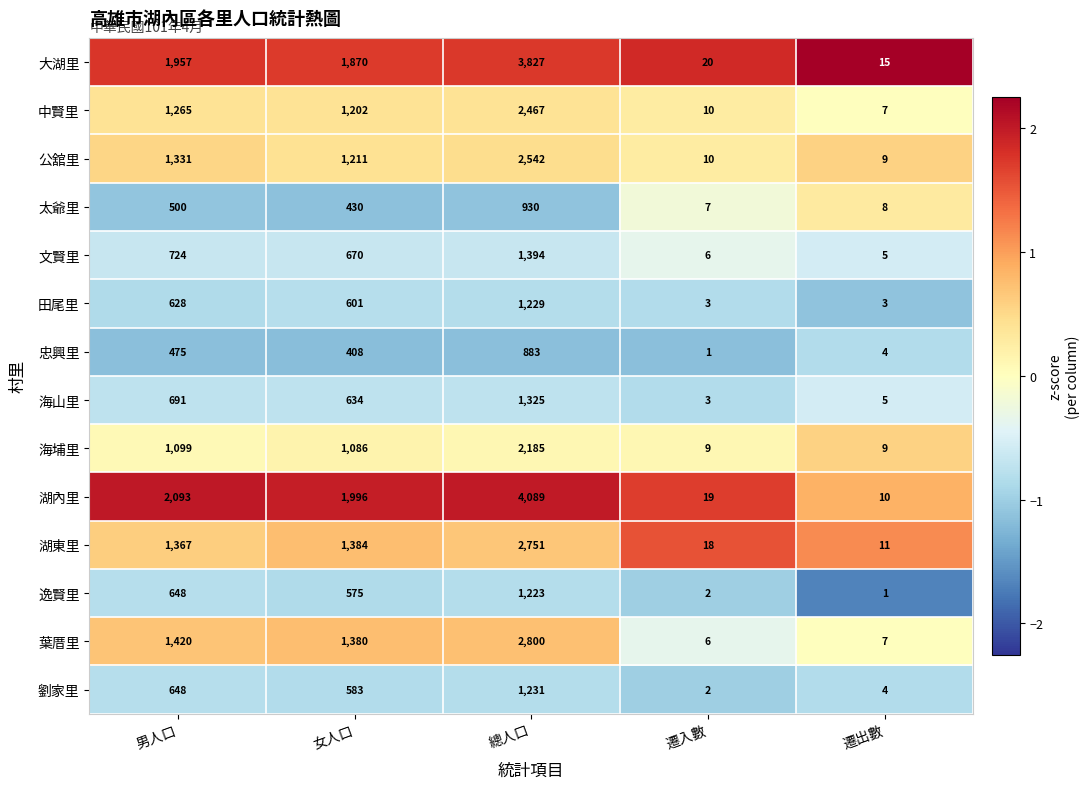

Between 總人口 and 遷出數, which series saw the biggest shift?

湖內里